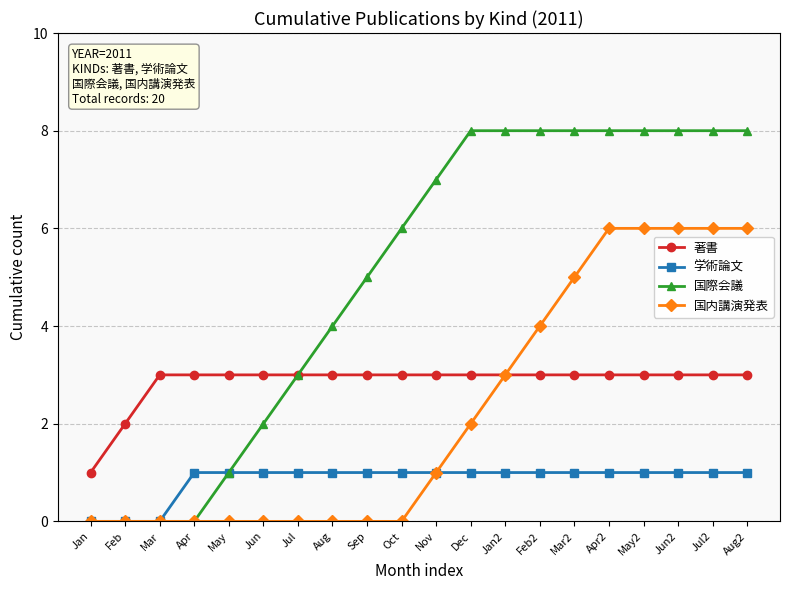

What is the average value of the 学術論文 series?

1